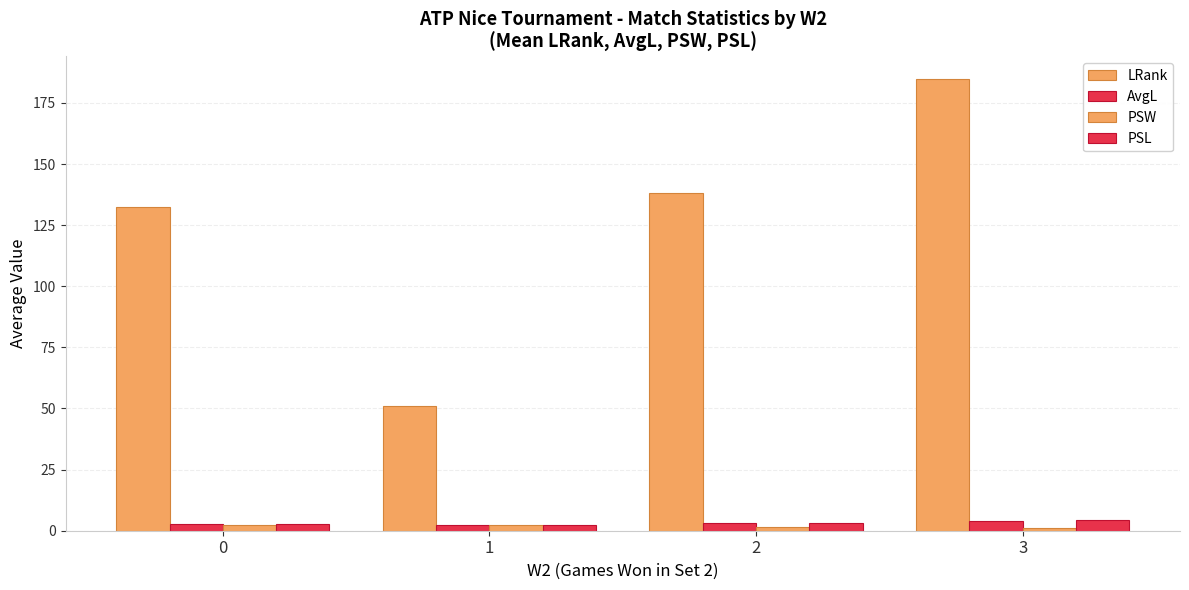

What is the total value across all series at 3?

194.6